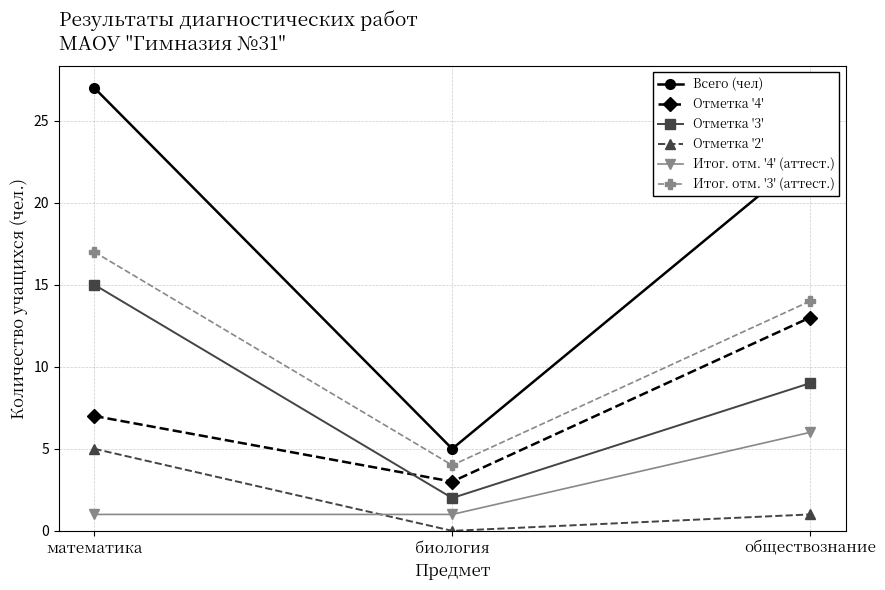

How many data points does each series have?

3